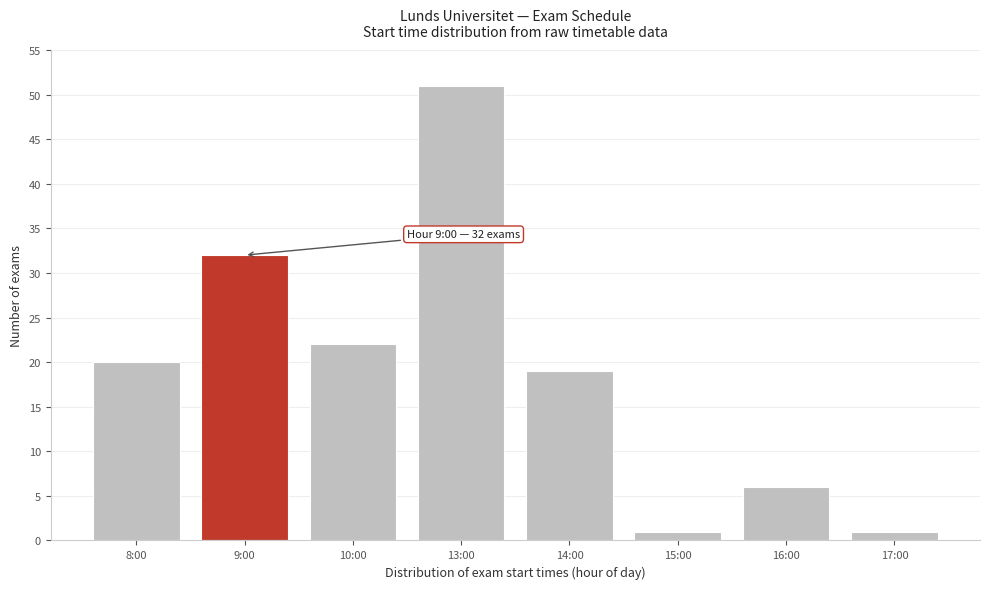

Reading right to left, list all the values displayed in this chart.

17:00=1	16:00=6	15:00=1	14:00=19	13:00=51	10:00=22	9:00=32	8:00=20